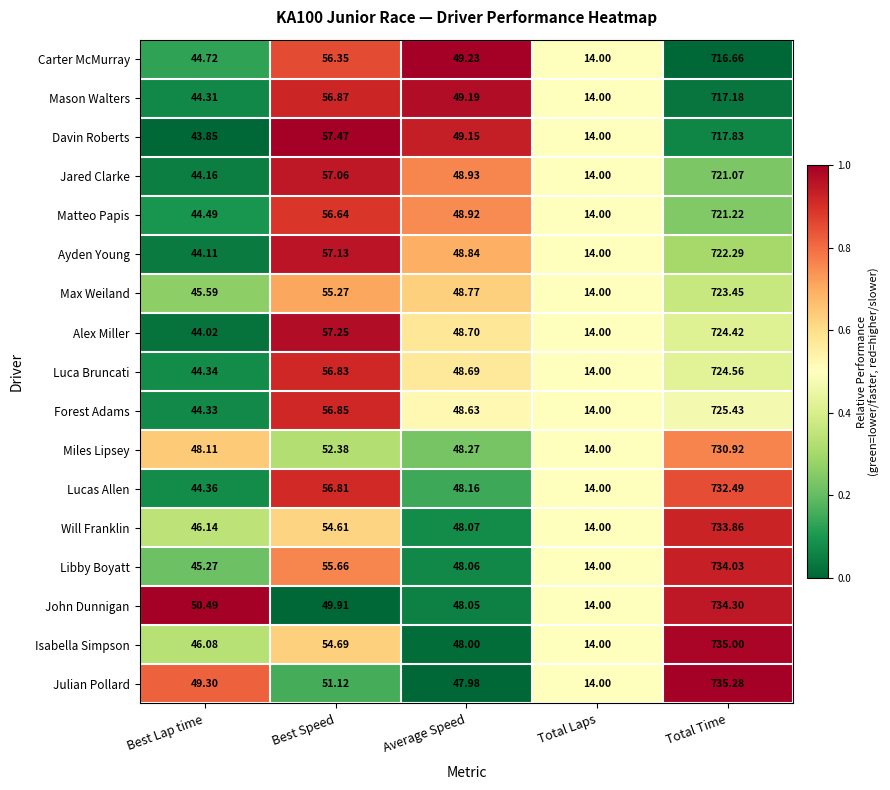

Which series changed the most between Best Speed and Total Time?

John Dunnigan